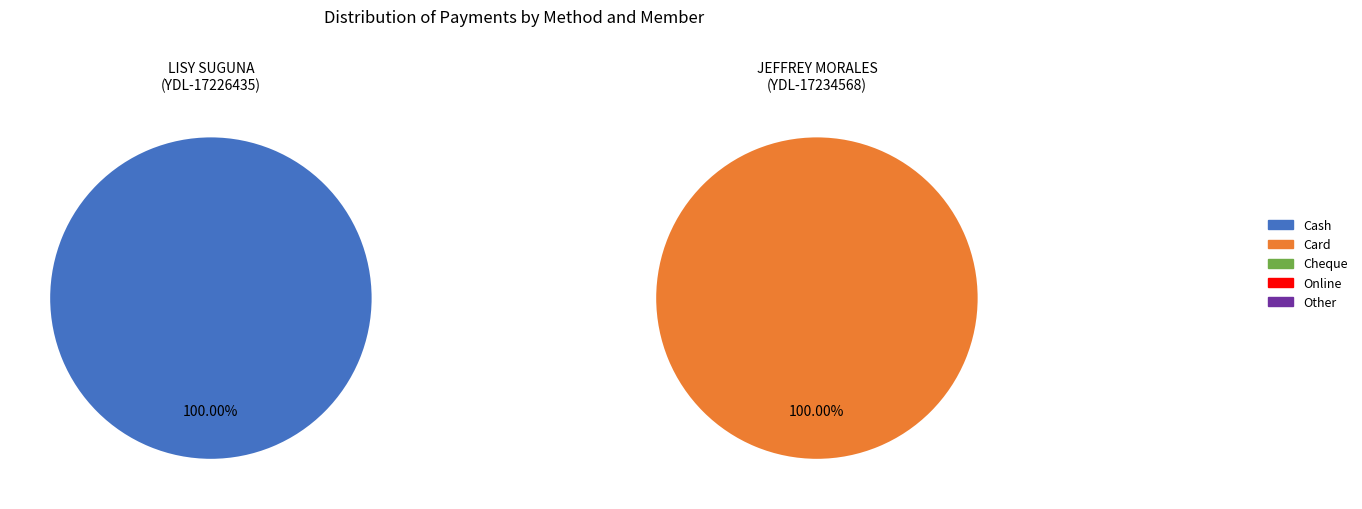

Which slice is the largest?

JEFFREY MORALES (YDL-17234568)